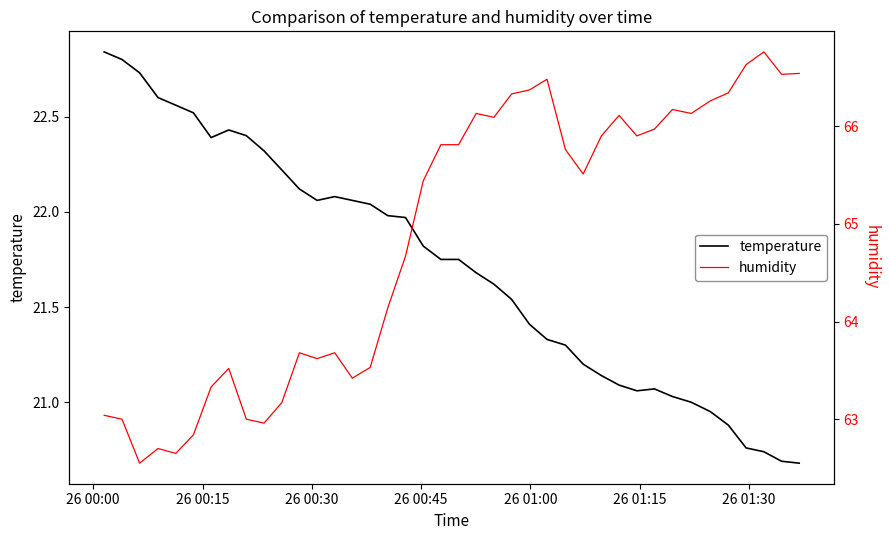

Where does the temperature series first go above 21?

26 00:00